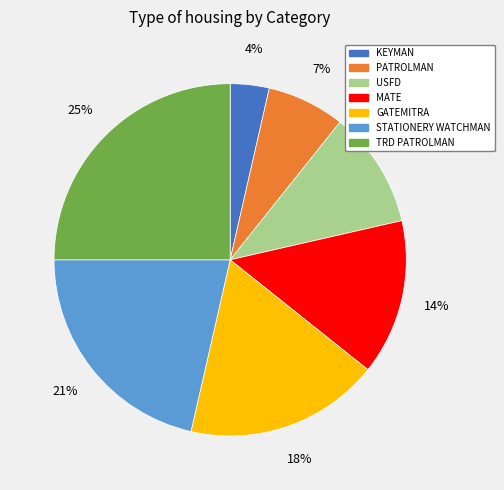

To the nearest percent, what is the difference between the STATIONERY WATCHMAN and TRD PATROLMAN slice percentages?

4%